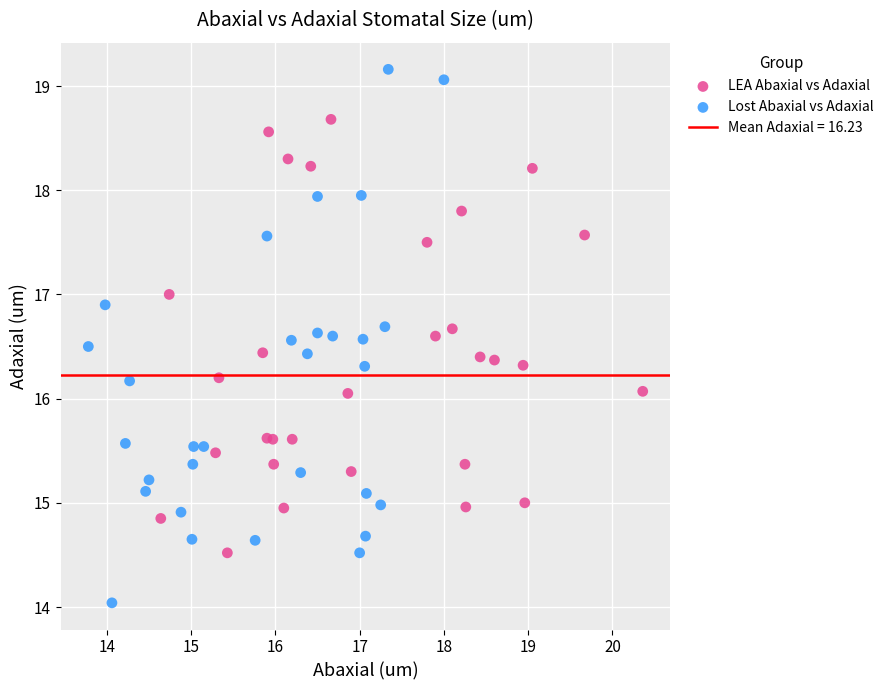

Which series has the largest Y range (max minus min)?

Lost Abaxial vs Adaxial